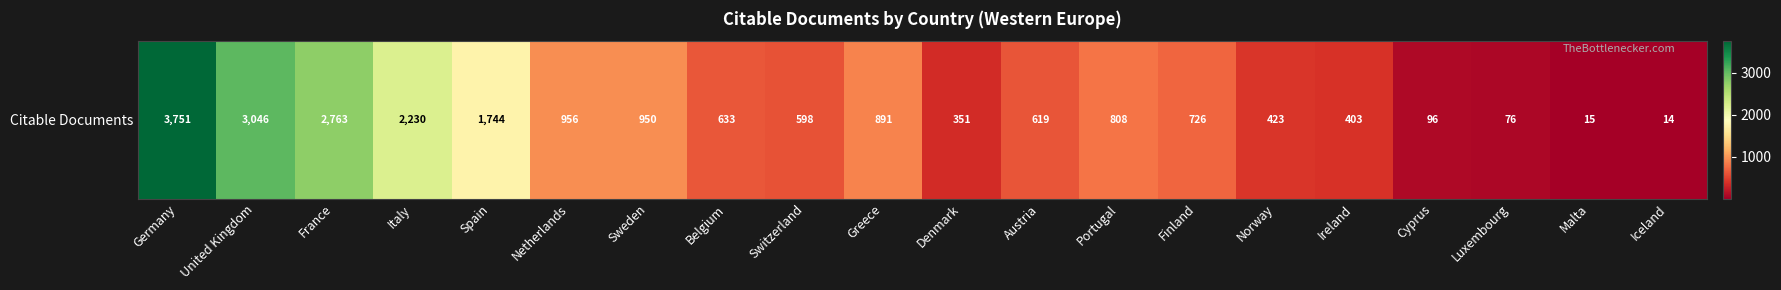

Reading left to right, transcribe all the data shown in this chart.

Germany=3751	United Kingdom=3046	France=2763	Italy=2230	Spain=1744	Netherlands=956	Sweden=950	Belgium=633	Switzerland=598	Greece=891	Denmark=351	Austria=619	Portugal=808	Finland=726	Norway=423	Ireland=403	Cyprus=96	Luxembourg=76	Malta=15	Iceland=14